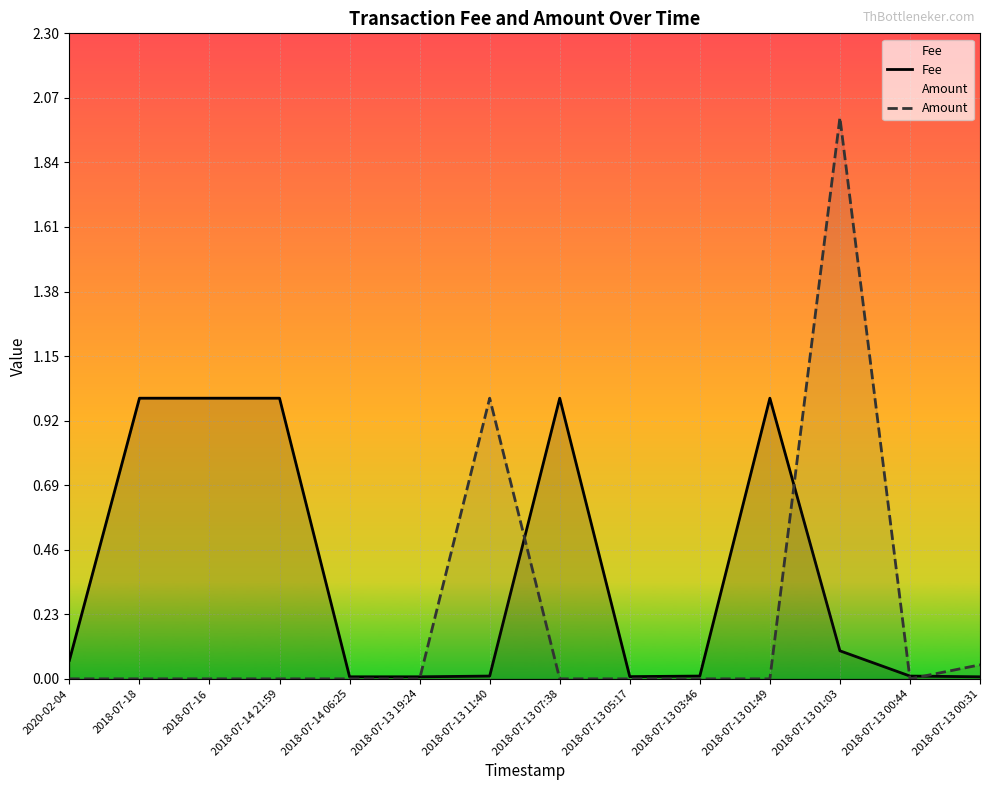

Which series has the largest total across all categories?

Fee